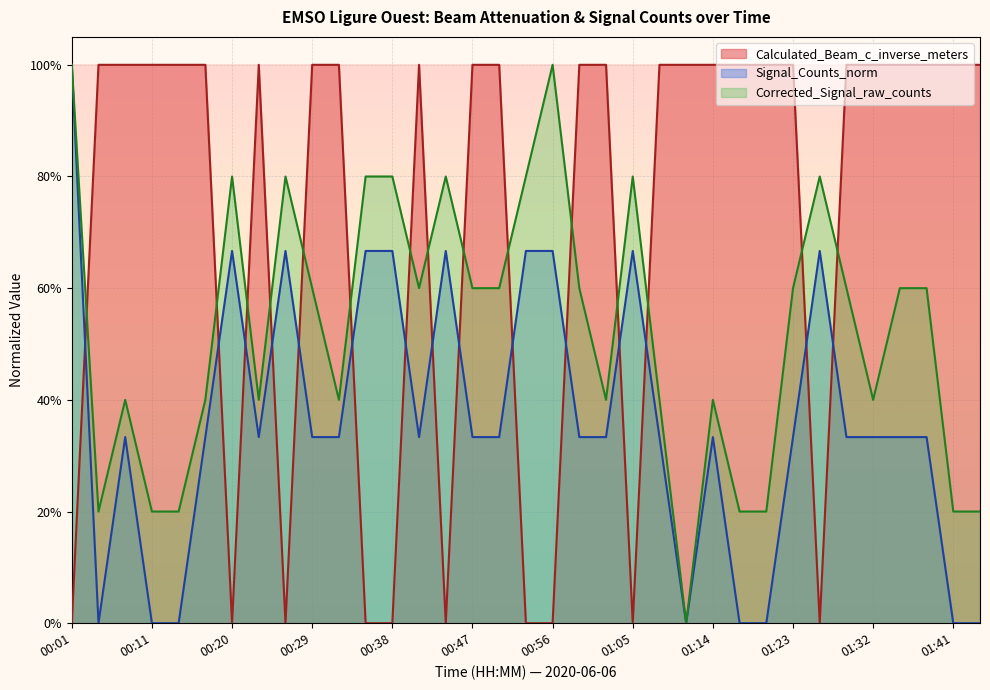

True or false: Signal_Counts_norm has a value of 0.4 at 00:04.

False